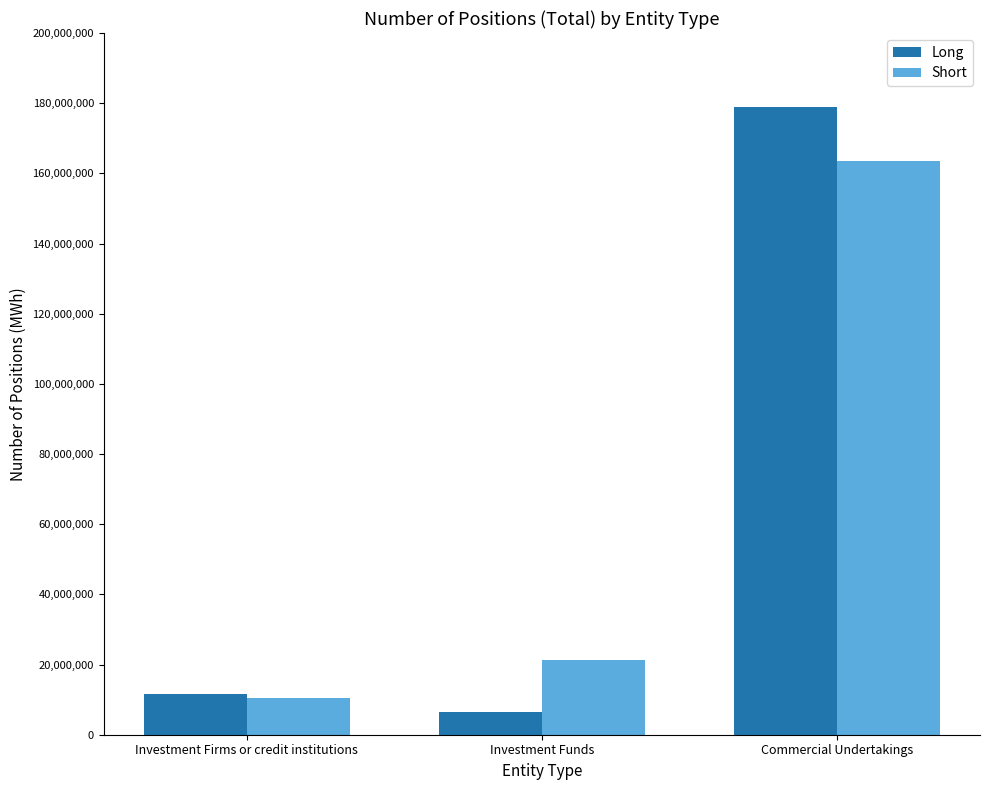

Which label corresponds to the smallest value in the chart?

Investment Funds